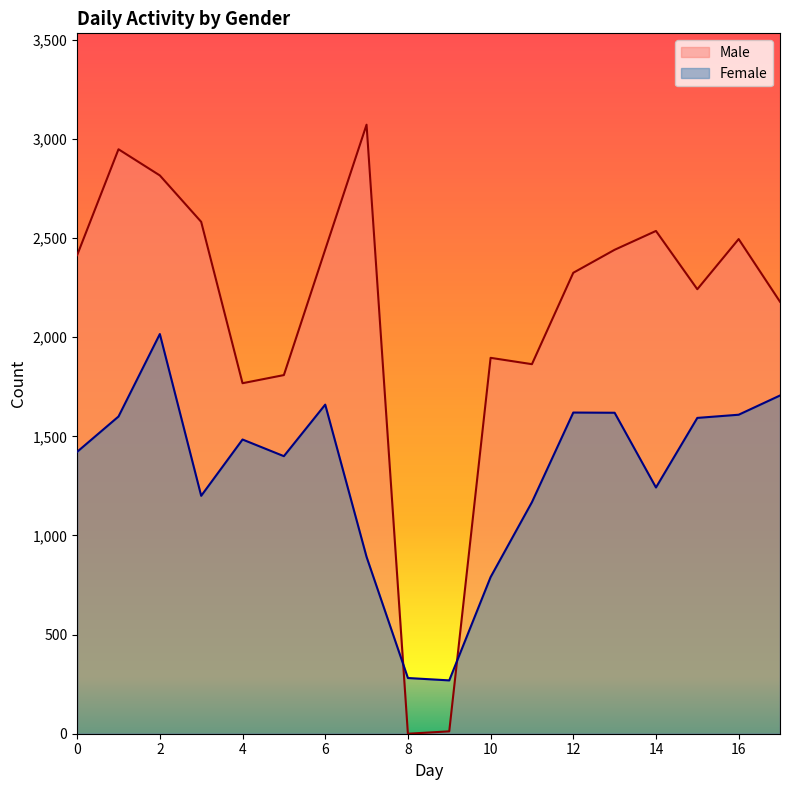

True or false: Female has more than 0 interior local peaks.

True